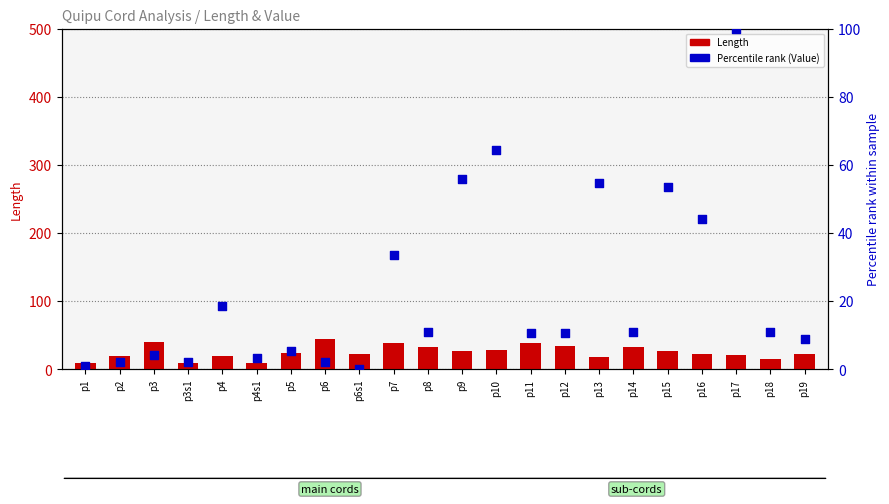

Which series contains the lowest Y value?

Percentile rank (Value)